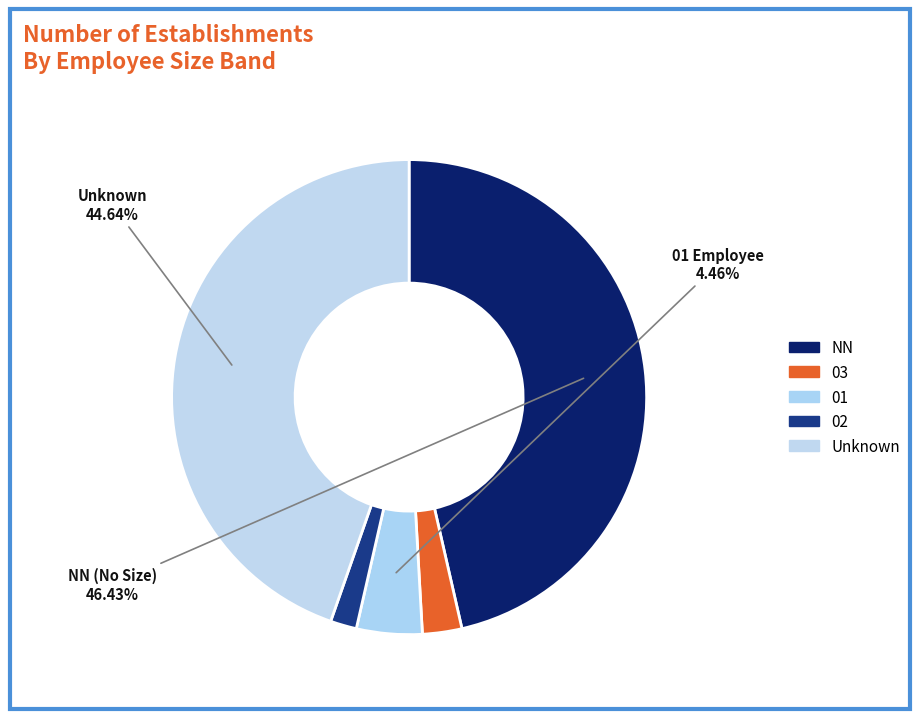

What is the change in value from 01 to 02?

-3